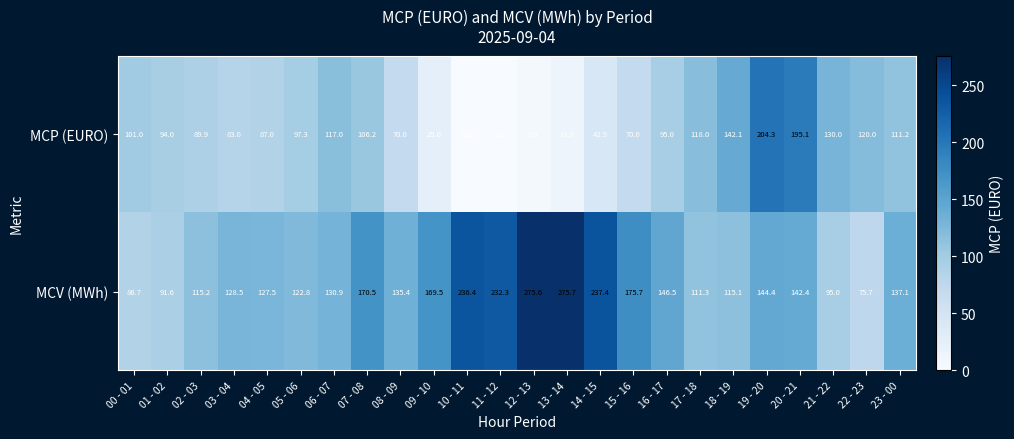

What is the difference between the maximum and minimum values in the MCV (MWh) series?

200.0